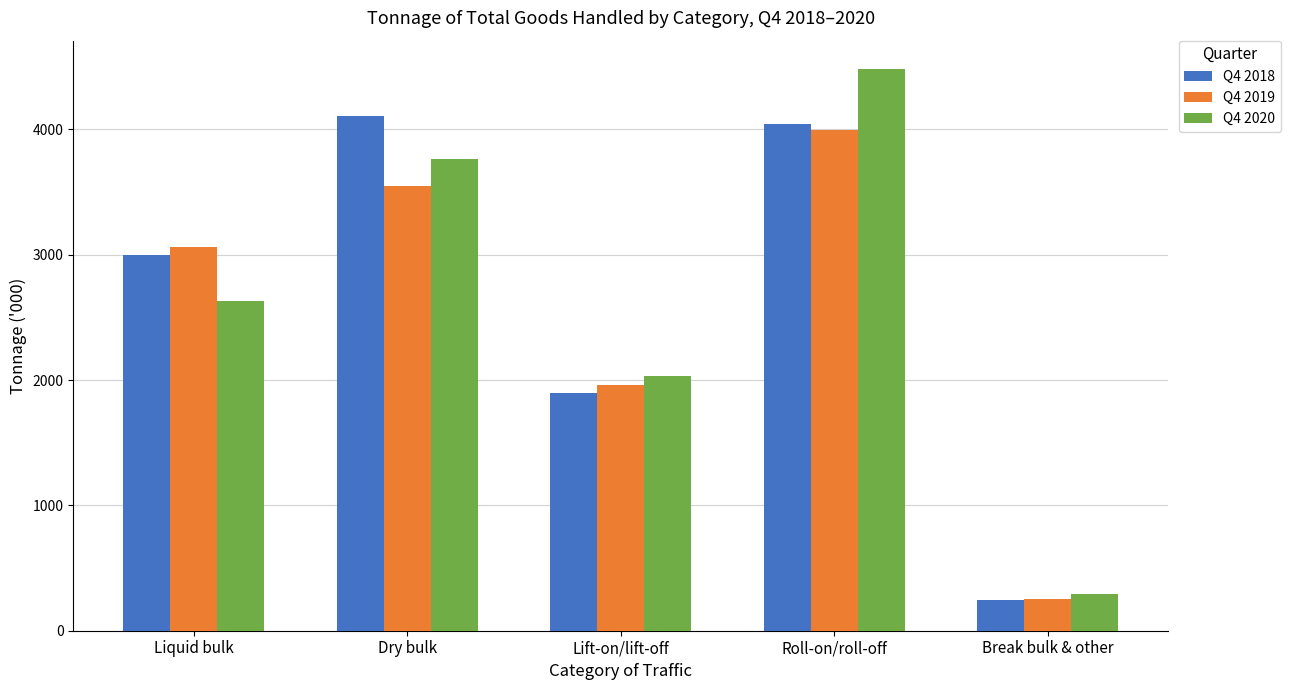

At which category is the sum across all series the highest?

Roll-on/roll-off